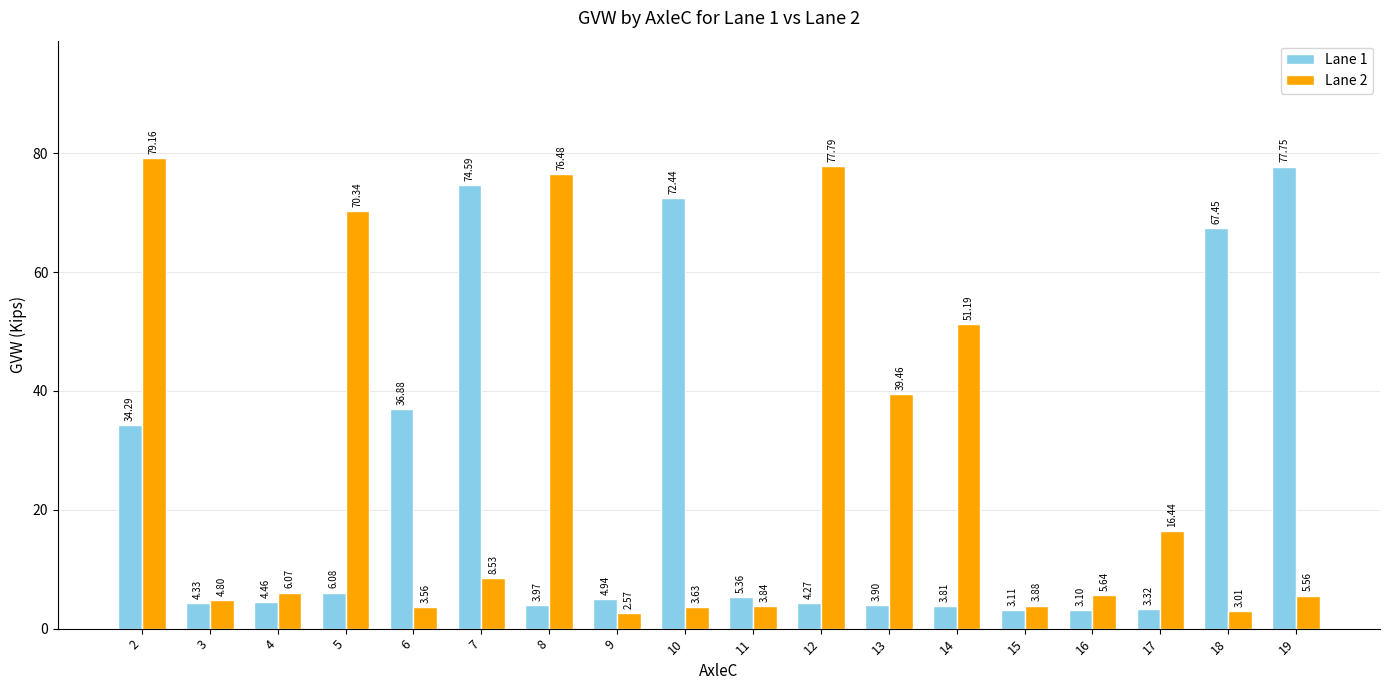

Is the value of Lane 2 at 10 greater than the value of Lane 1 at 3?

No